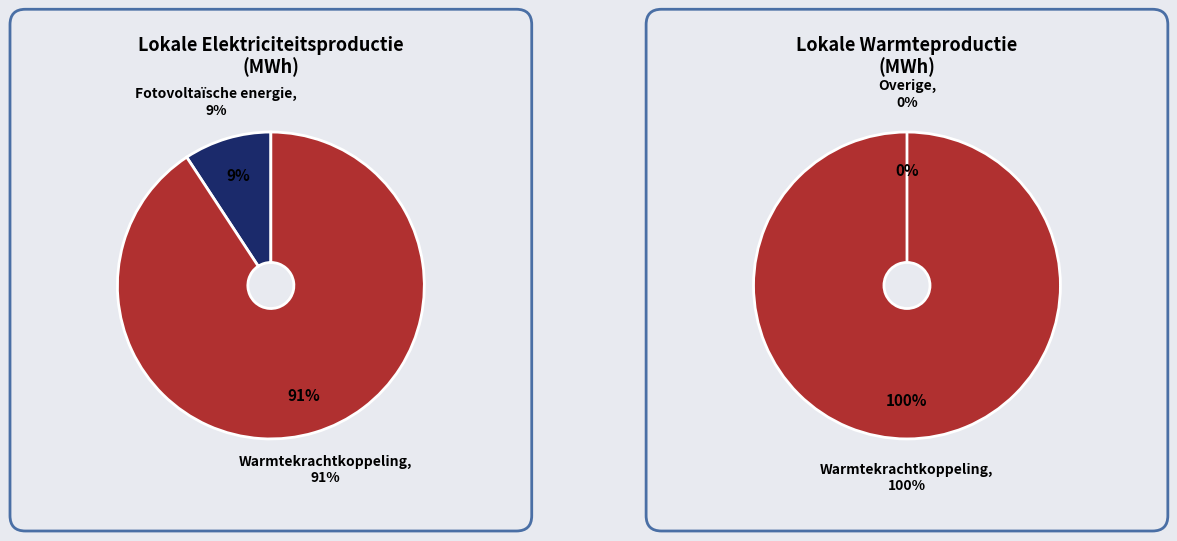

How many segments does this pie chart have?

4